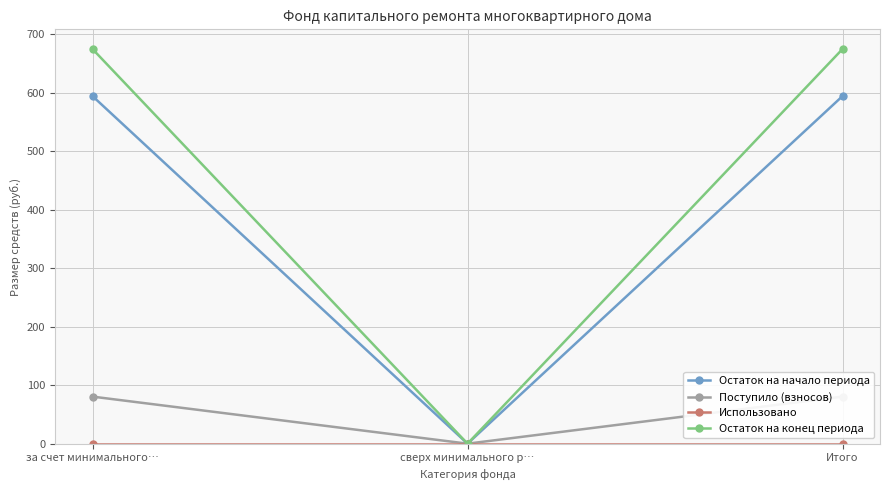

True or false: Использовано has a value of 0.0 at Итого.

True